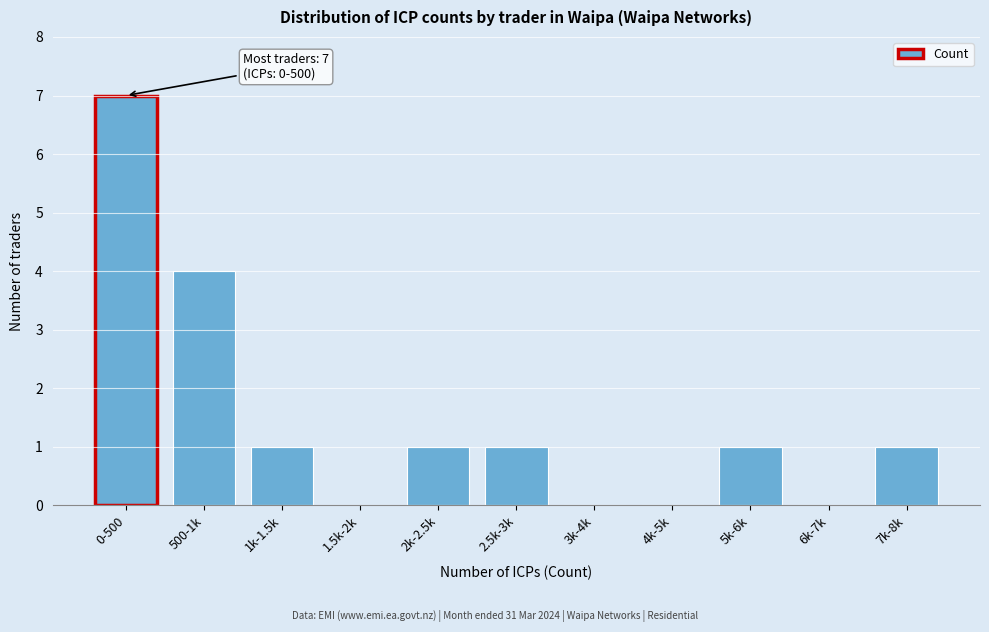

Reading left to right, transcribe all the data shown in this chart.

0-500=7	500-1k=4	1k-1.5k=1	1.5k-2k=0	2k-2.5k=1	2.5k-3k=1	3k-4k=0	4k-5k=0	5k-6k=1	6k-7k=0	7k-8k=1